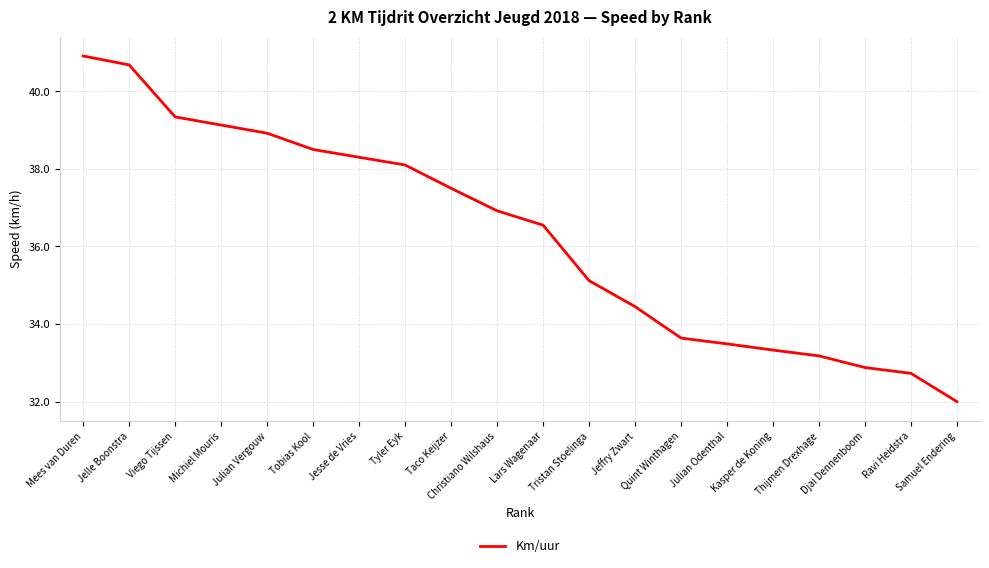

Count the number of values greater than 36.

11